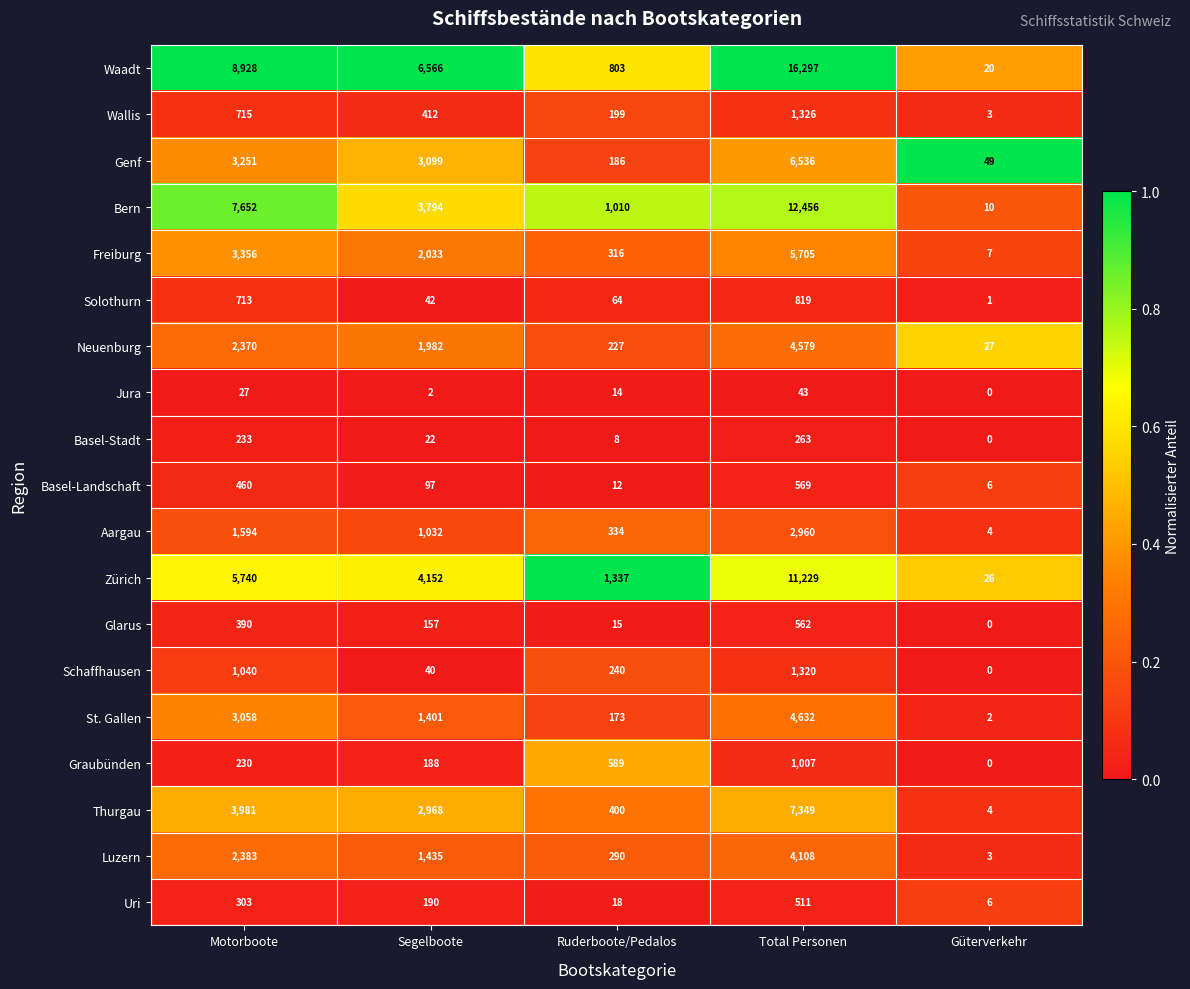

At which category does the chart reach its minimum across all series?

Güterverkehr